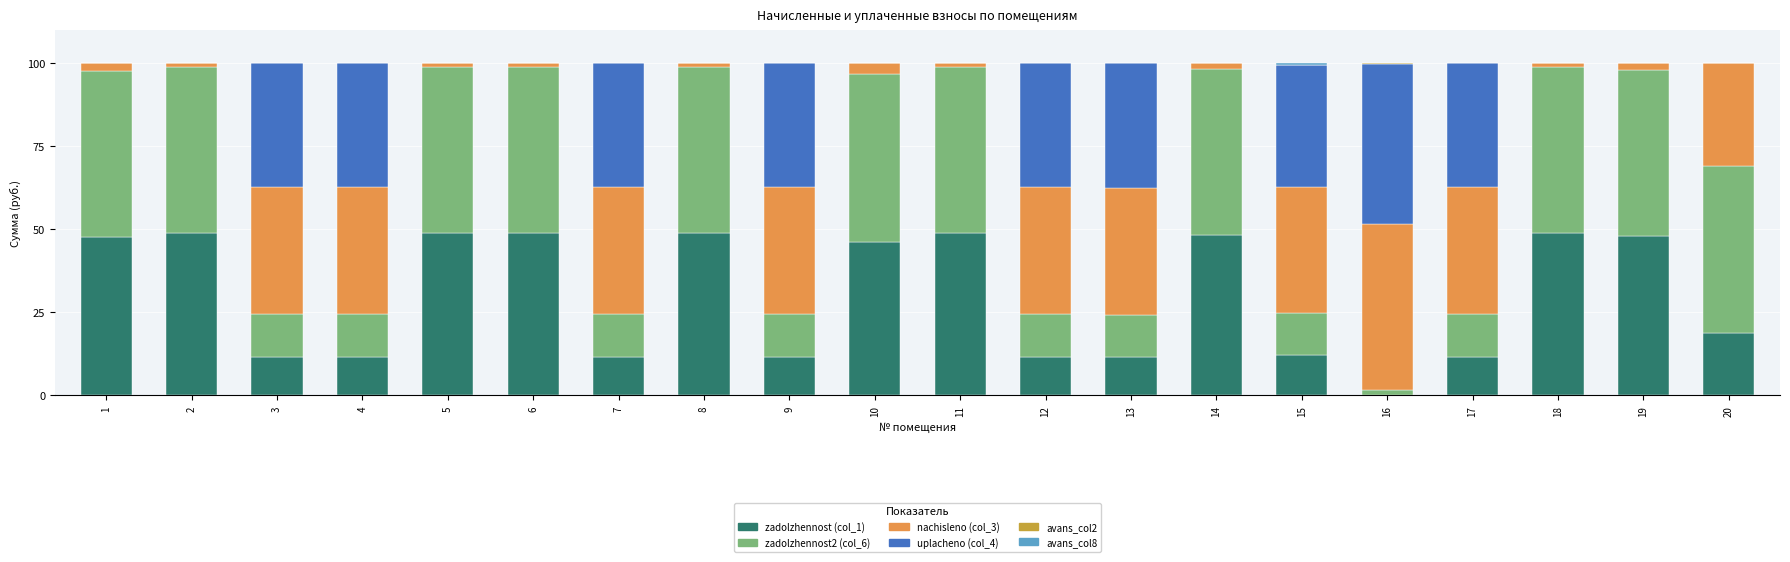

What is the maximum value for zadolzhennost (col_1)?

48.9